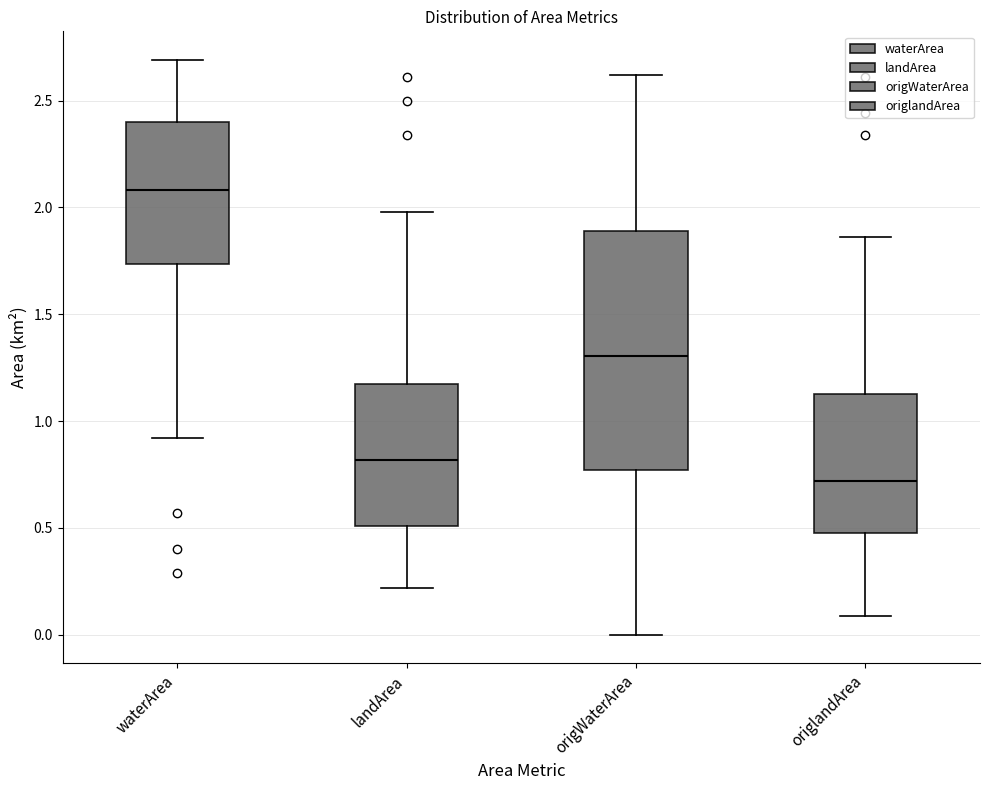

Reading left to right, read every box against the y-axis: the position of its median line, the range the box covers, and the ends of its whiskers. The values are not printed on the chart, so give them approximately, as read against the axis.

waterArea: median 2.10, box 1.75 to 2.40, whiskers 0.90 to 2.70
landArea: median 0.80, box 0.50 to 1.15, whiskers 0.20 to 2.00
origWaterArea: median 1.30, box 0.75 to 1.90, whiskers 0.00 to 2.60
origlandArea: median 0.70, box 0.50 to 1.15, whiskers 0.10 to 1.85